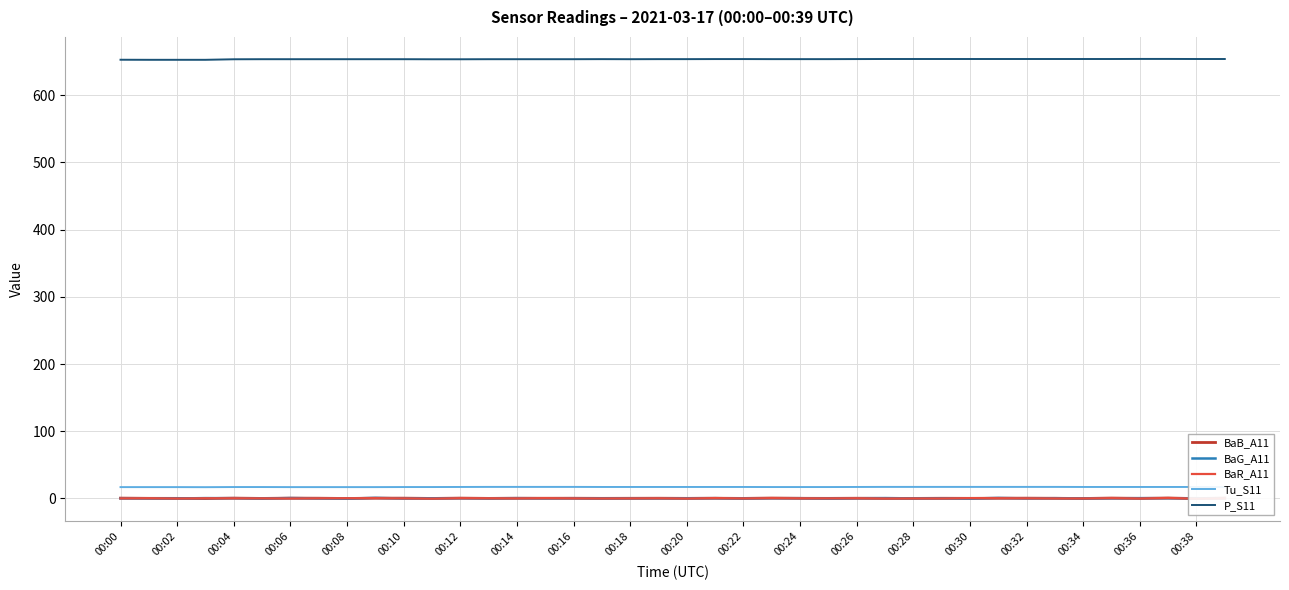

The value of P_S11 at 00:04 is 860.9. True or false?

False